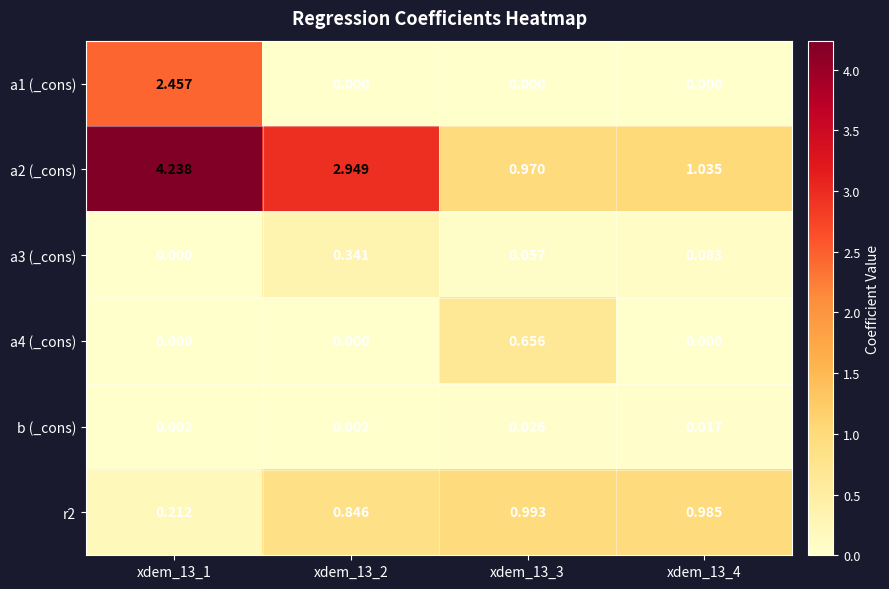

Is the value of b (_cons) at xdem_13_1 greater than the value of a3 (_cons) at xdem_13_2?

No